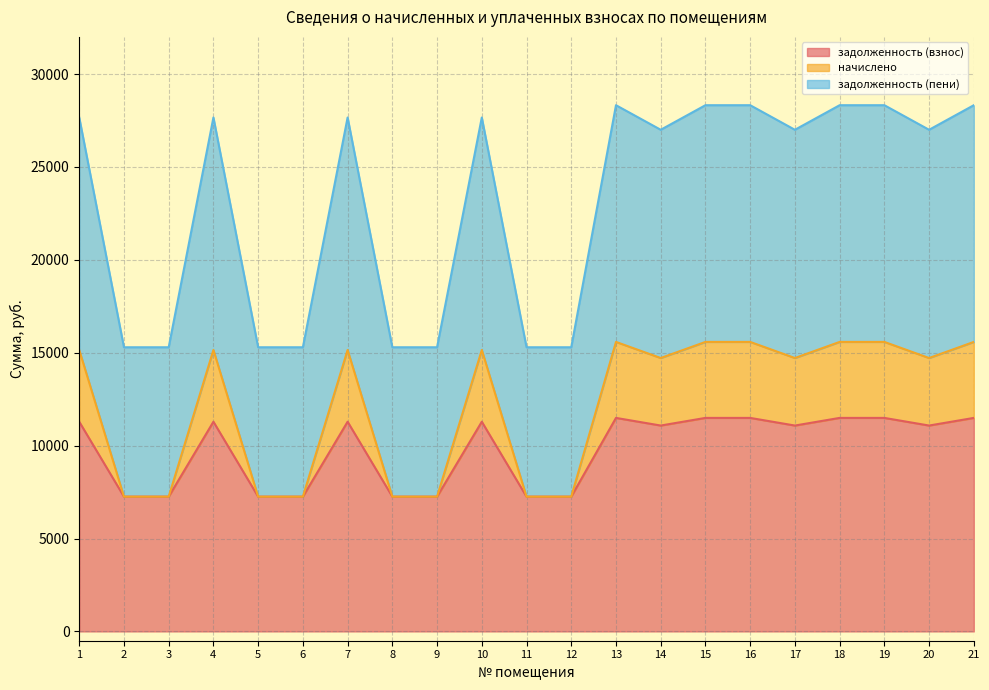

What are all the series names shown in the legend?

задолженность (взнос), начислено, задолженность (пени)